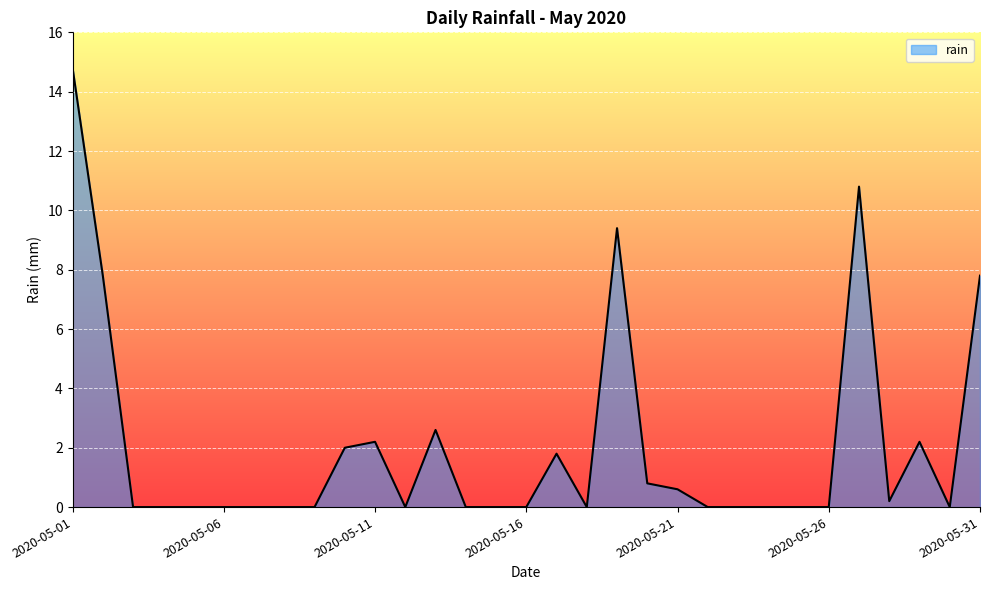

What is the greatest value displayed?

14.8